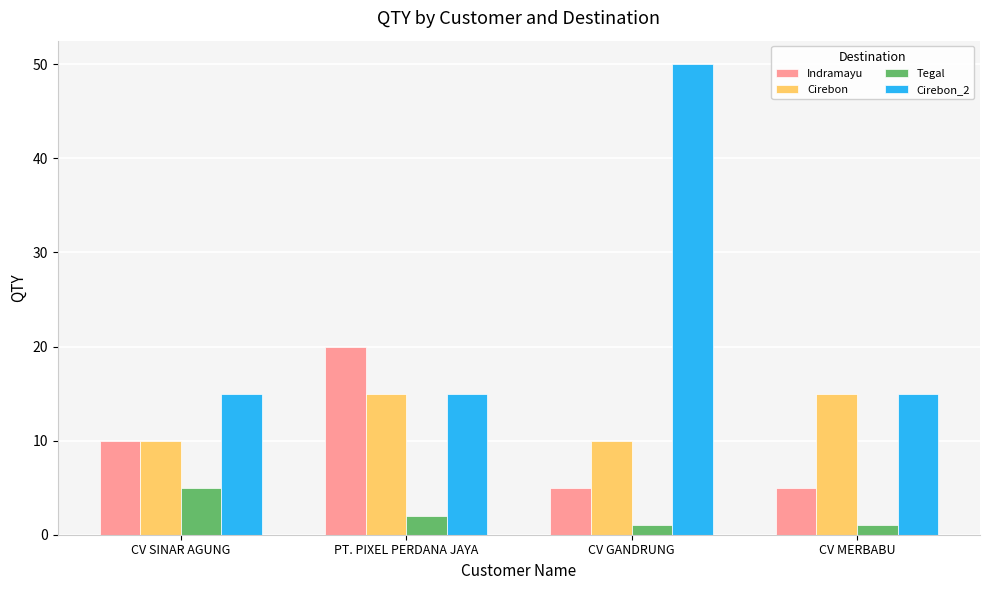

What is the difference between the maximum and minimum values in the Cirebon_2 series?

35